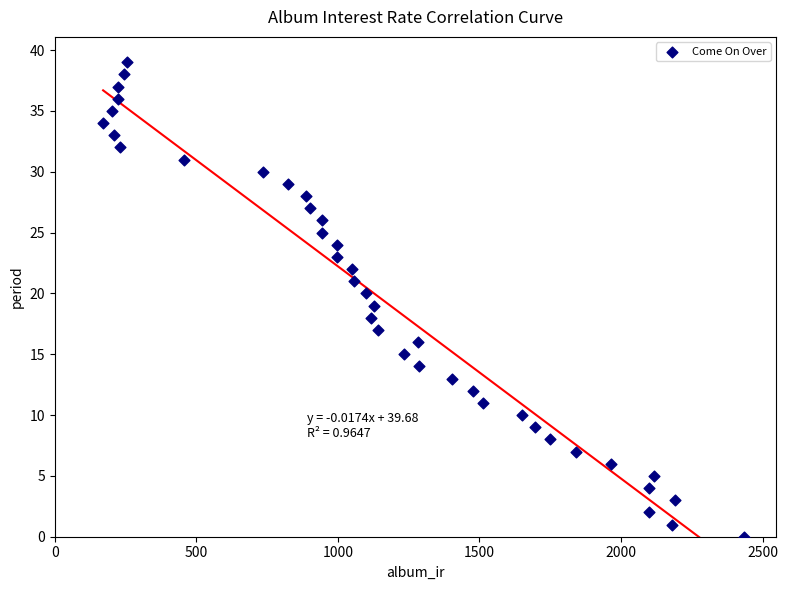

What is the range of Y values (max minus min)?

39